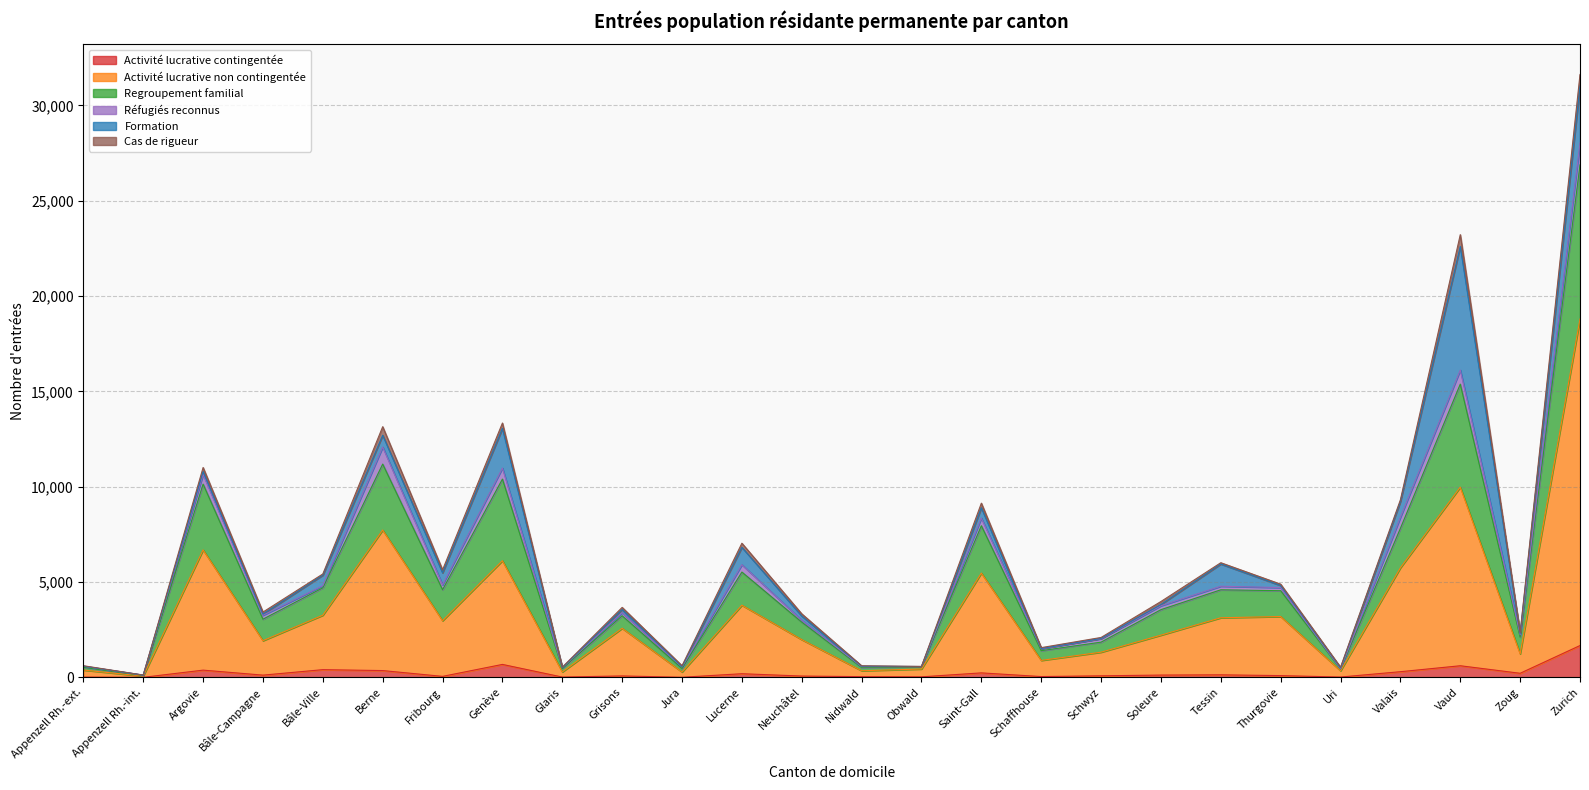

What is the difference between the second highest and minimum values in the Activité lucrative contingentée series?

677